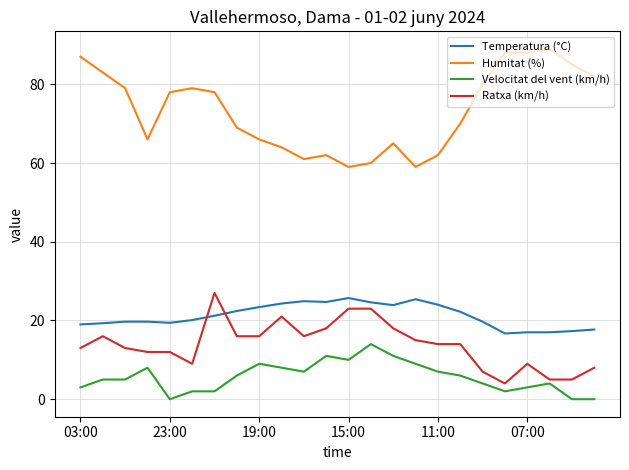

What is the maximum value shown in the chart?

89.0